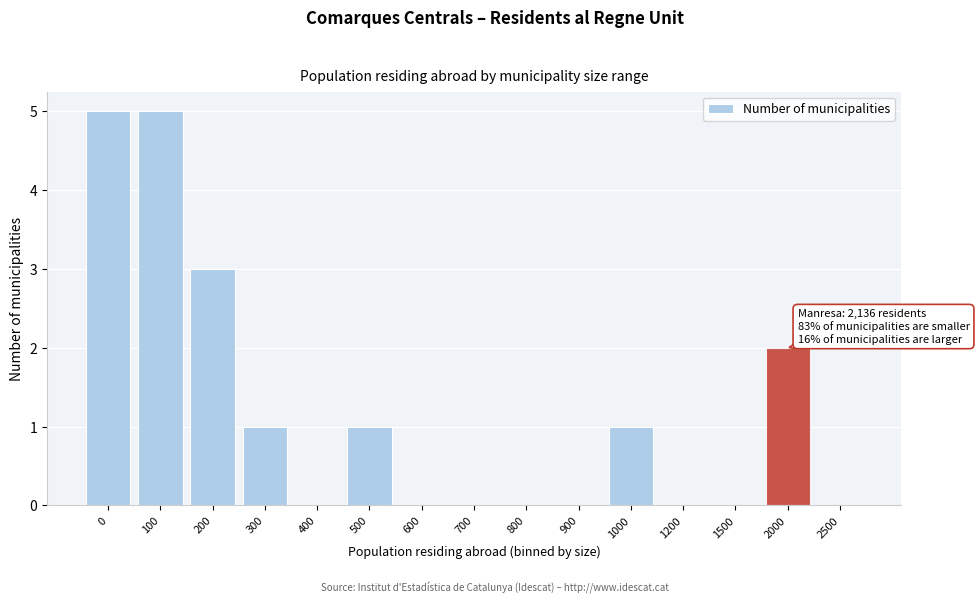

Reading left to right, what are all the values shown in this chart?

0=5	100=5	200=3	300=1	400=0	500=1	600=0	700=0	800=0	900=0	1000=1	1200=0	1500=0	2000=2	2500=0